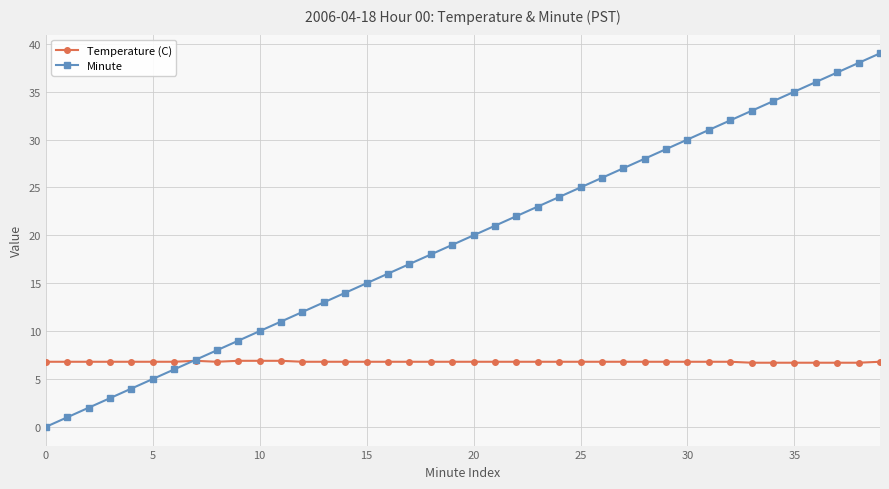

Which series has the largest total across all categories?

Minute